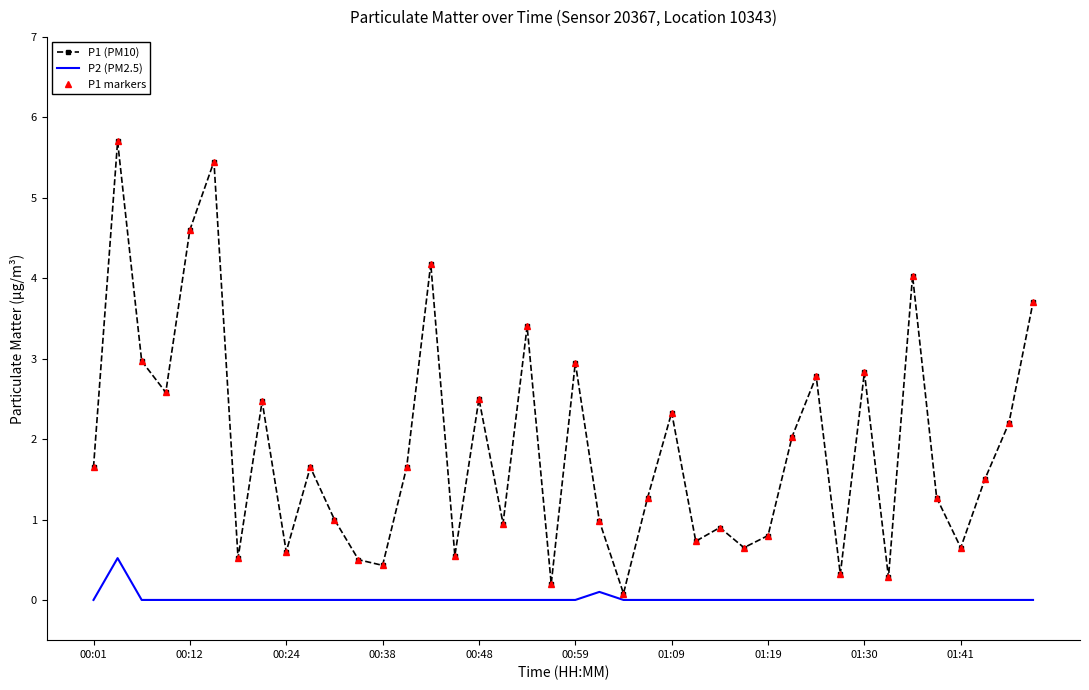

What is the value of the P1 markers point at the 40th from the left?

3.7